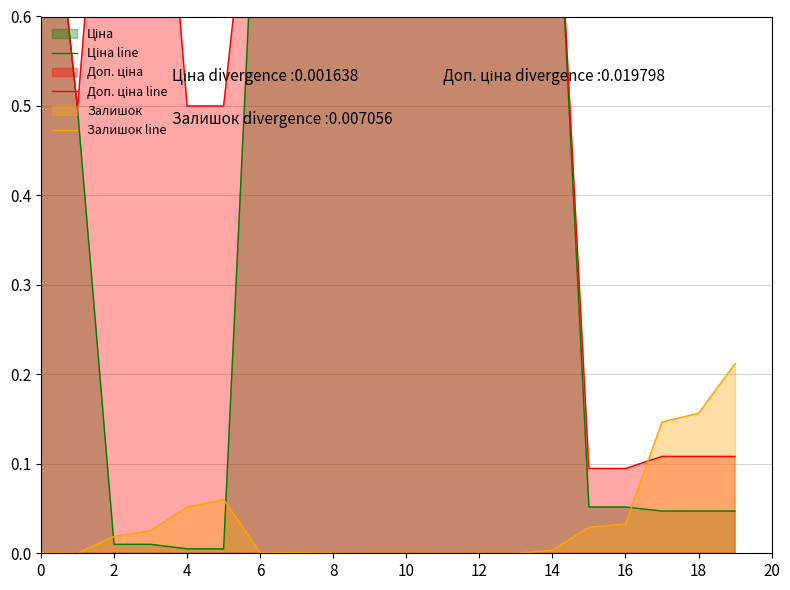

The Залишок line series shows 0.1 at 10. True or false?

False